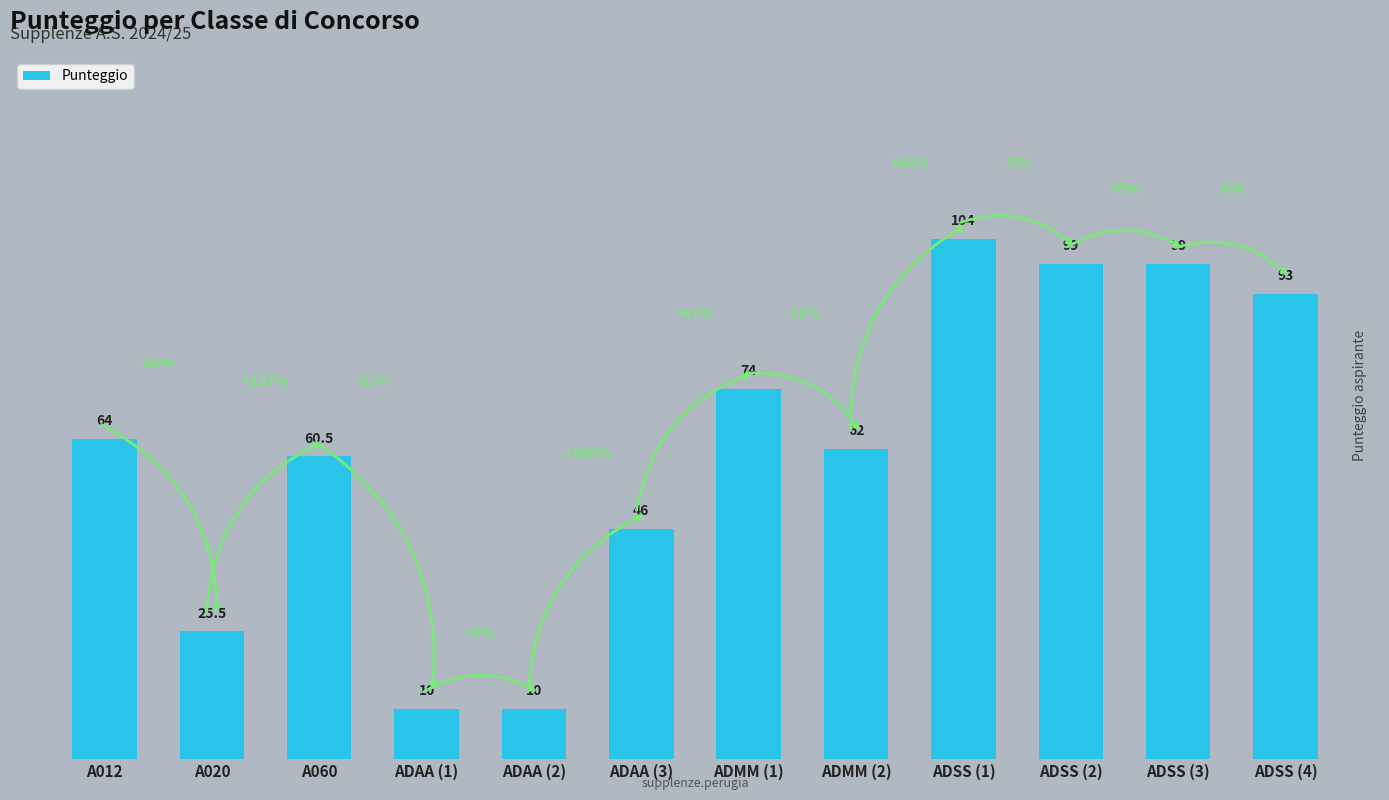

What is the difference between the maximum and second lowest values?

94.0